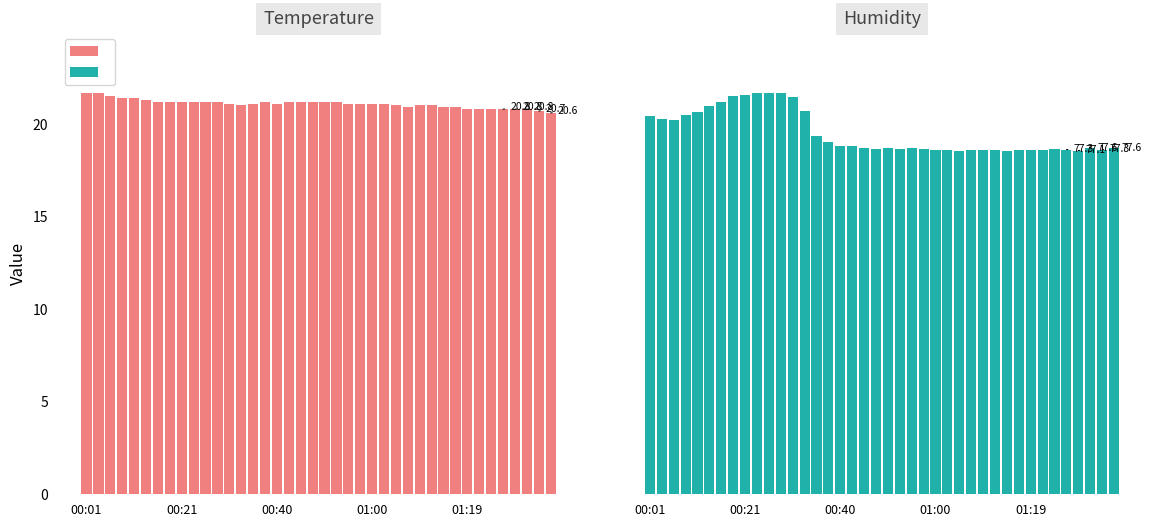

What is the maximum value for Humidity?

90.1